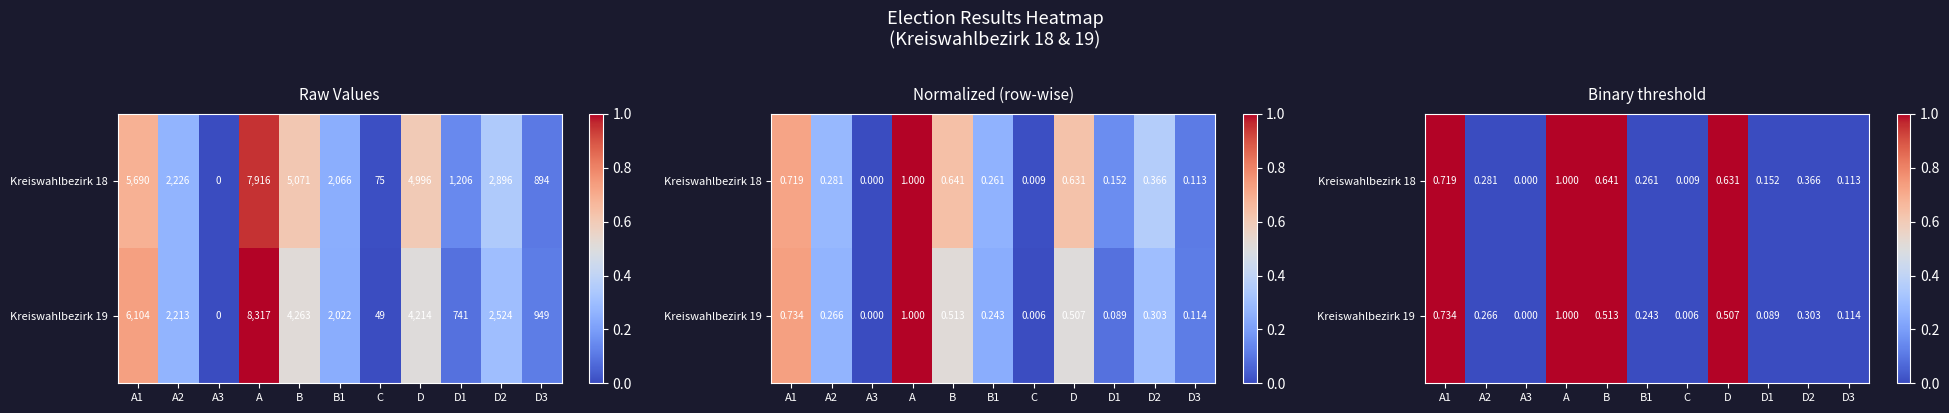

How many data points does each series have?

11